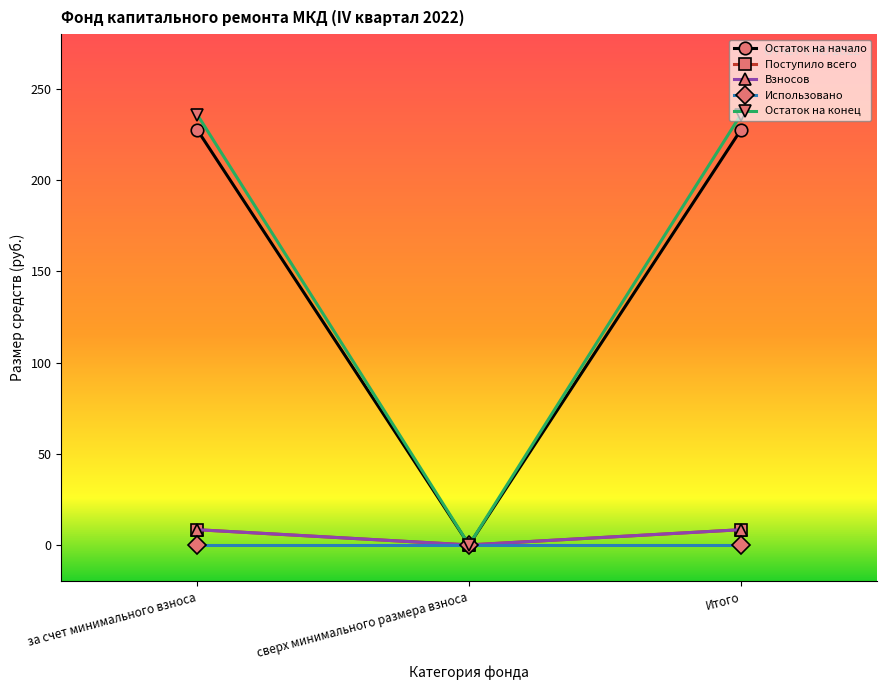

Is this an area chart (filled region under the line)?

No